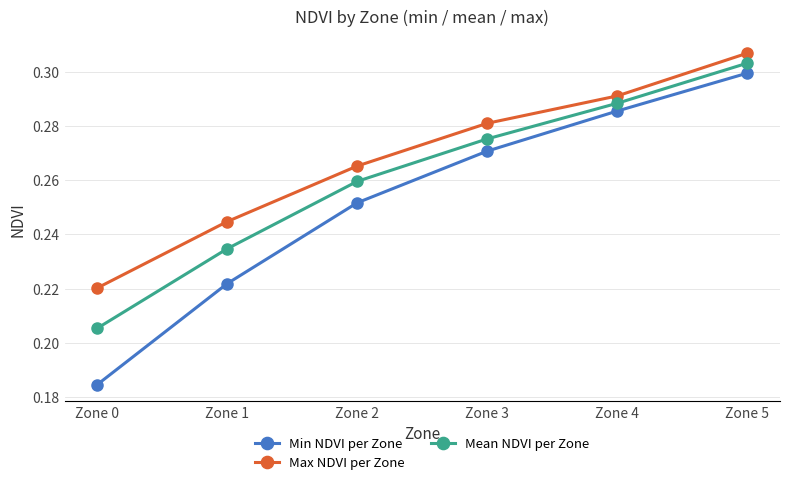

Is the value of Min NDVI per Zone at Zone 1 greater than the value of Max NDVI per Zone at Zone 5?

No